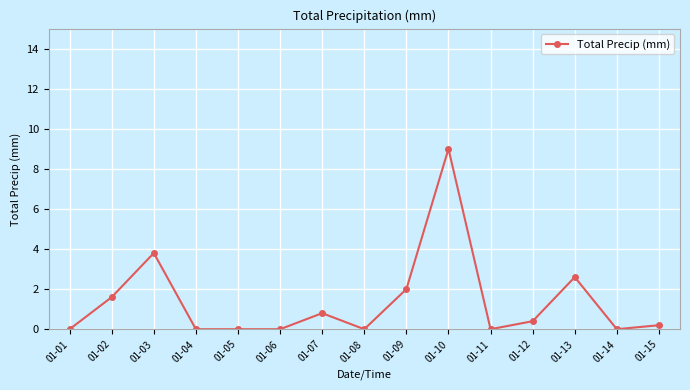

Reading right to left, what are all the values shown in this chart?

0.2	0.0	2.6	0.4	0.0	9.0	2.0	0.0	0.8	0.0	0.0	0.0	3.8	1.6	0.0